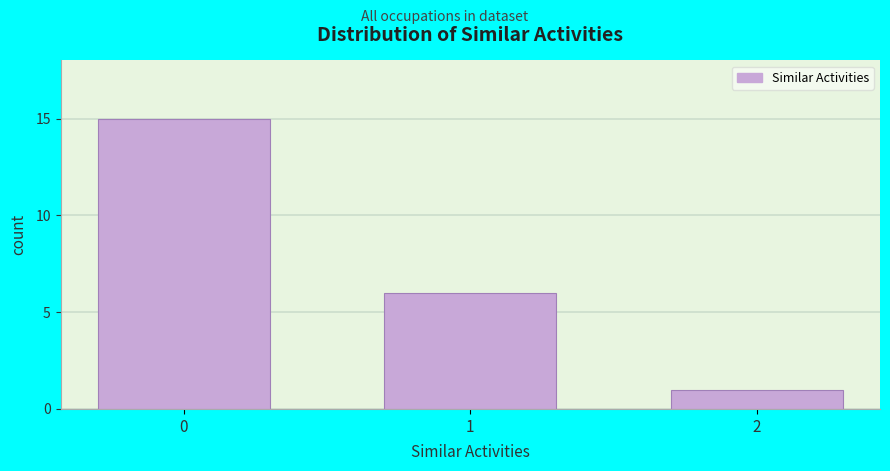

Reading left to right, extract all data points from this chart.

15	6	1